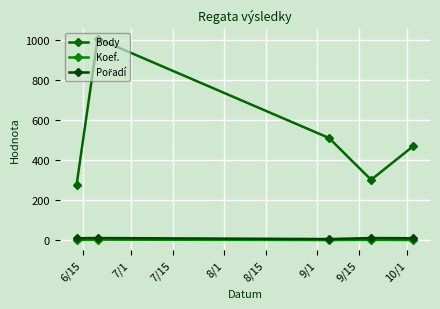

How many lines are shown in the chart?

3